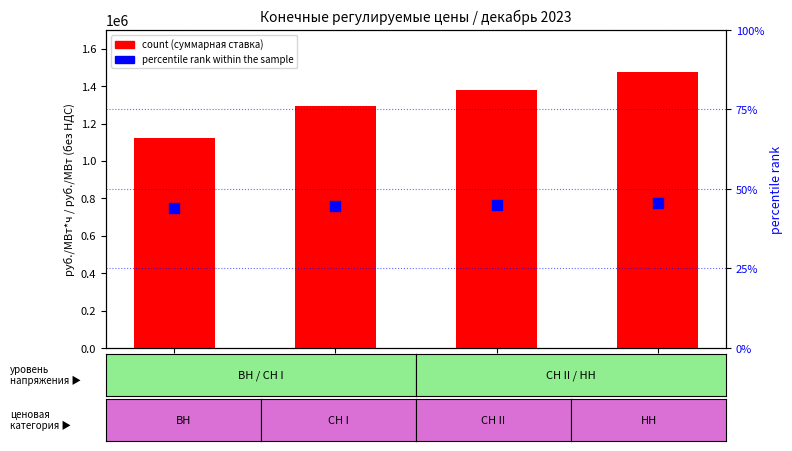

Which series contains the lowest Y value?

percentile rank within the sample